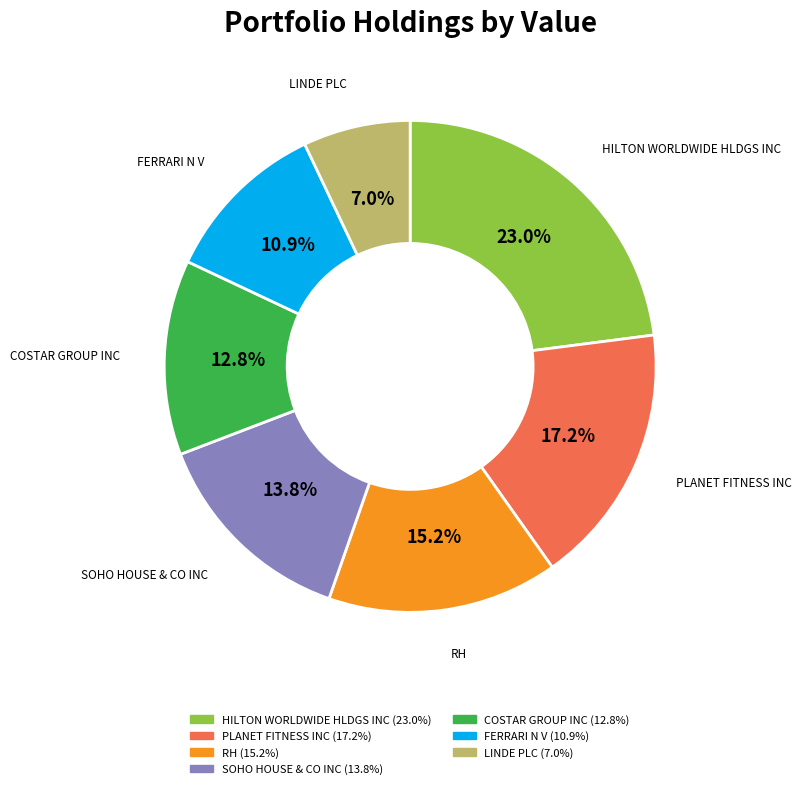

True or false: RH accounts for 23% of the total.

False